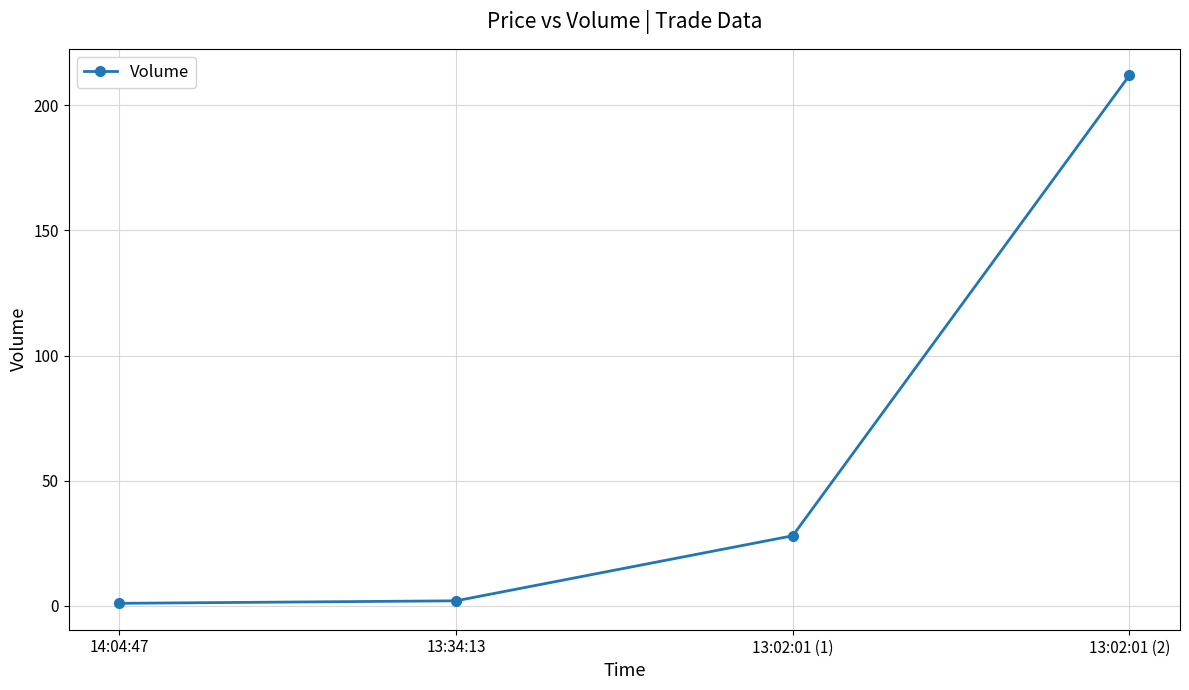

Reading left to right, extract all data points from this chart.

1	2	28	212